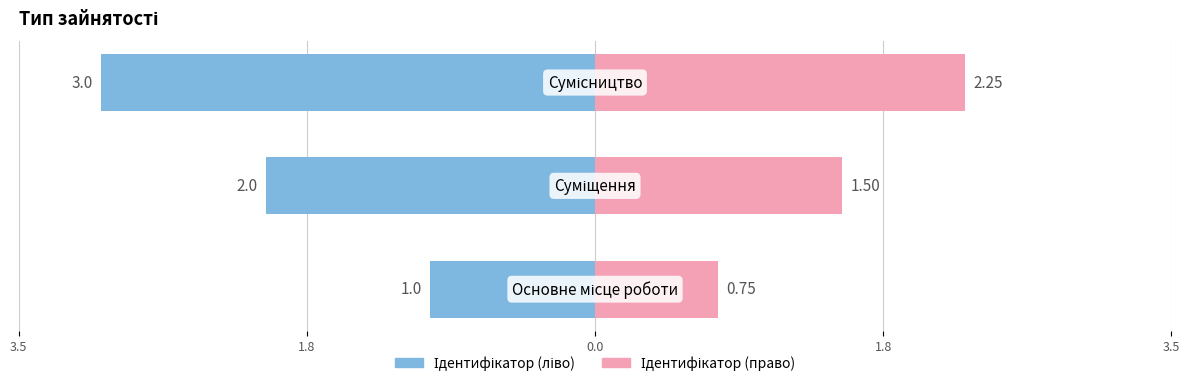

How many values in the Ідентифікатор (ліво) series are below -2?

1